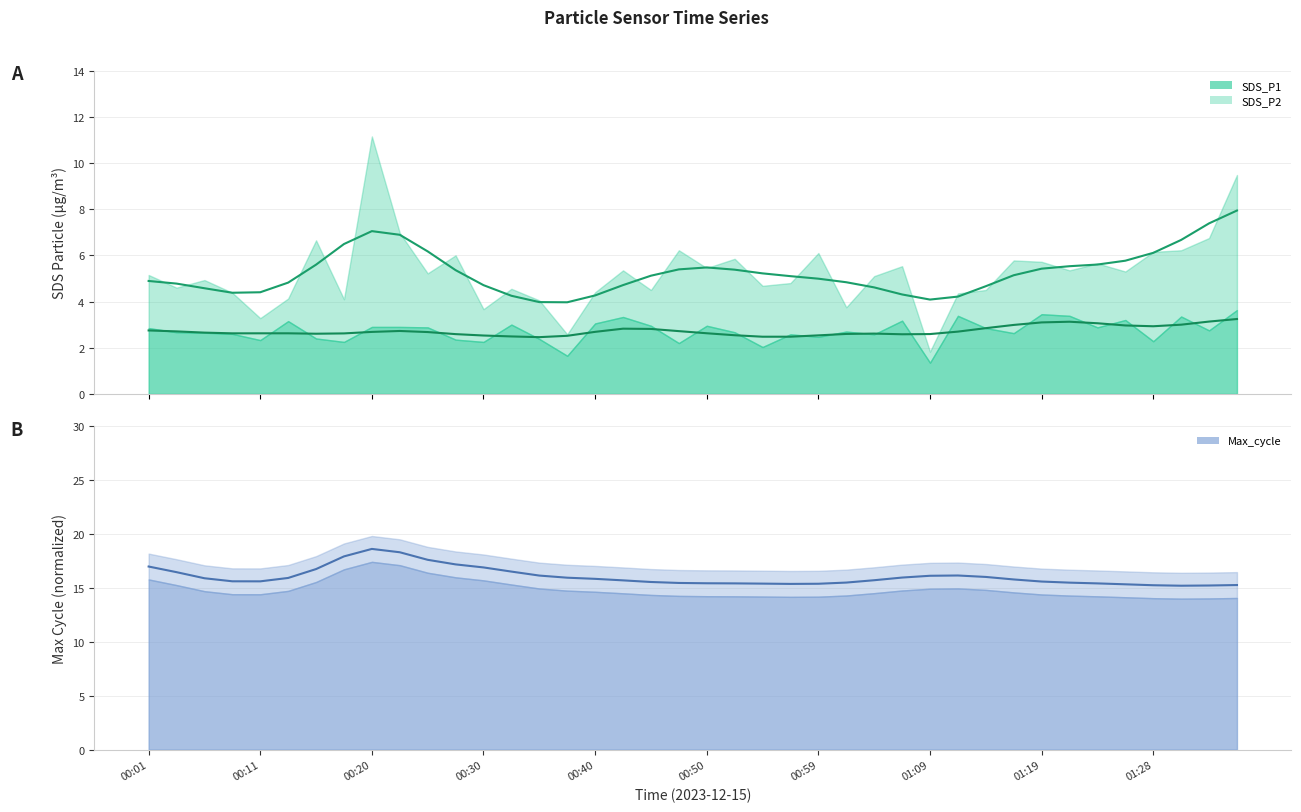

Rank the categories by SDS_P1 value from lowest to highest.

15, 14, 28, 29, 13, 16, 27, 00:30, 00:40, 00:20, 26, 30, 12, 17, 00:11, 00:50, 25, 00:01, 24, 23, 18, 31, 22, 11, 21, 19, 32, 20, 33, 00:59, 34, 35, 36, 10, 01:09, 37, 01:28, 01:19, 38, 39